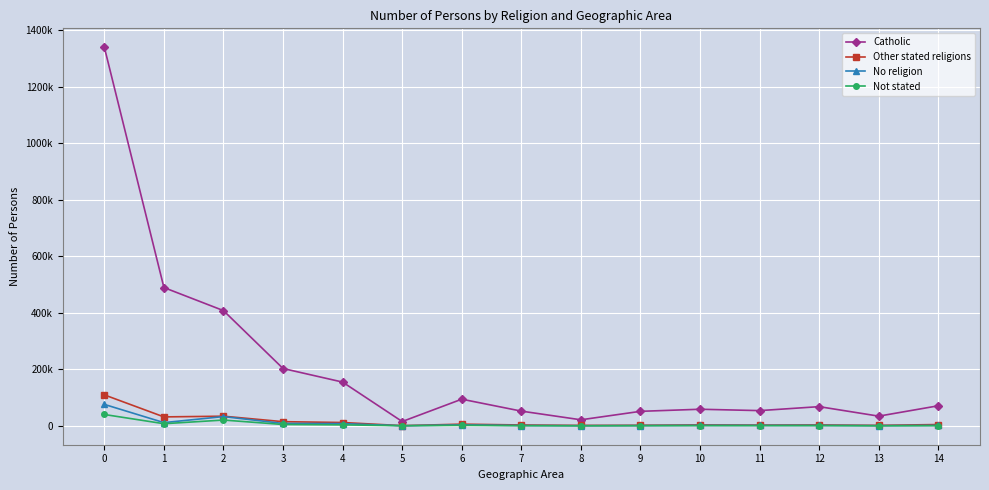

List the labels in order of No religion value, largest first.

0, 2, 1, 3, 4, 6, 10, 14, 11, 12, 7, 9, 13, 8, 5